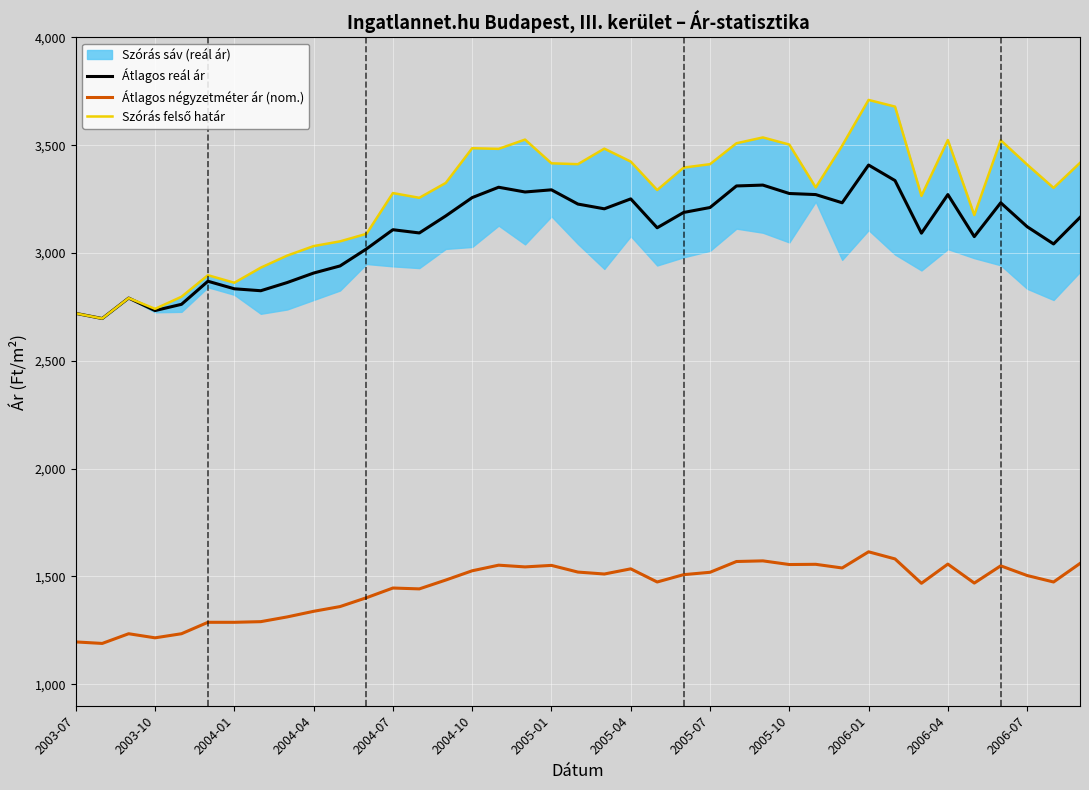

What is the total value across all series at 38?

8143